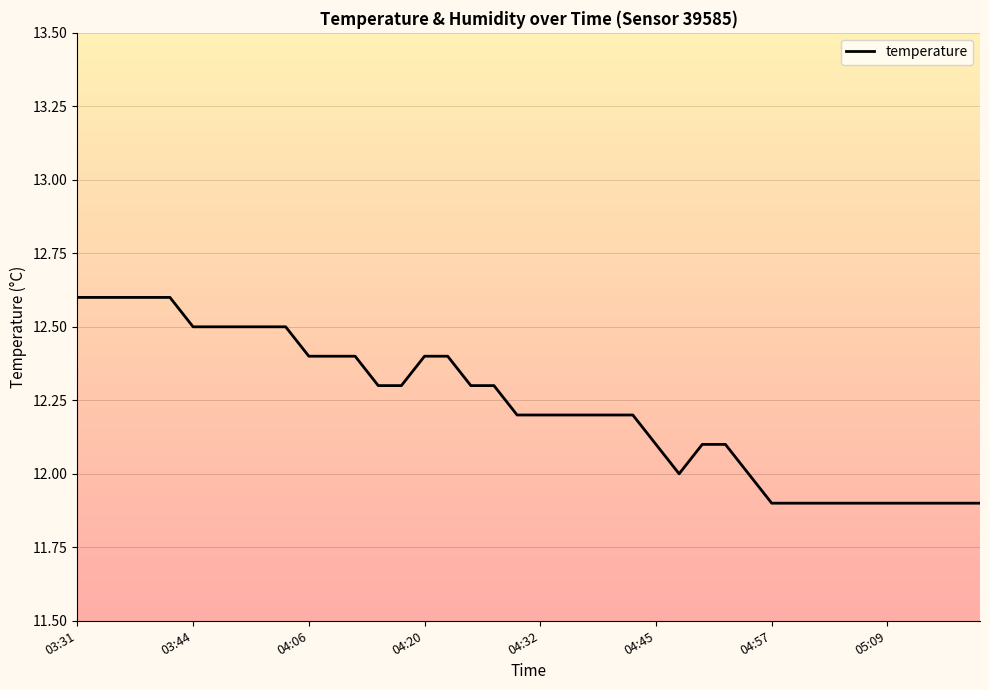

What is the minimum value shown in the chart?

11.9